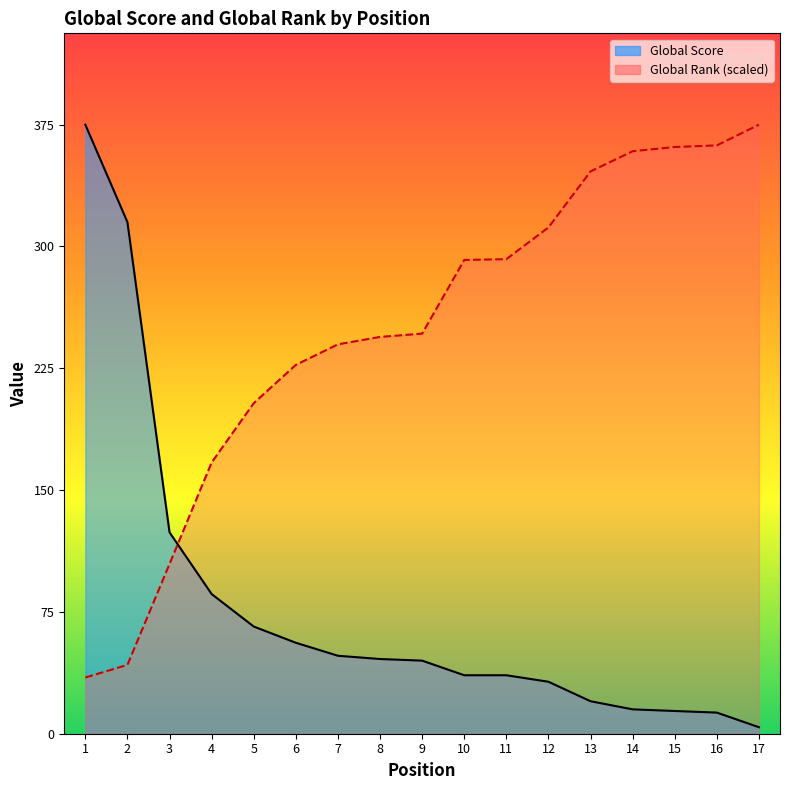

What is the difference between the second highest and minimum values in the Global Rank (scaled) series?

327.6